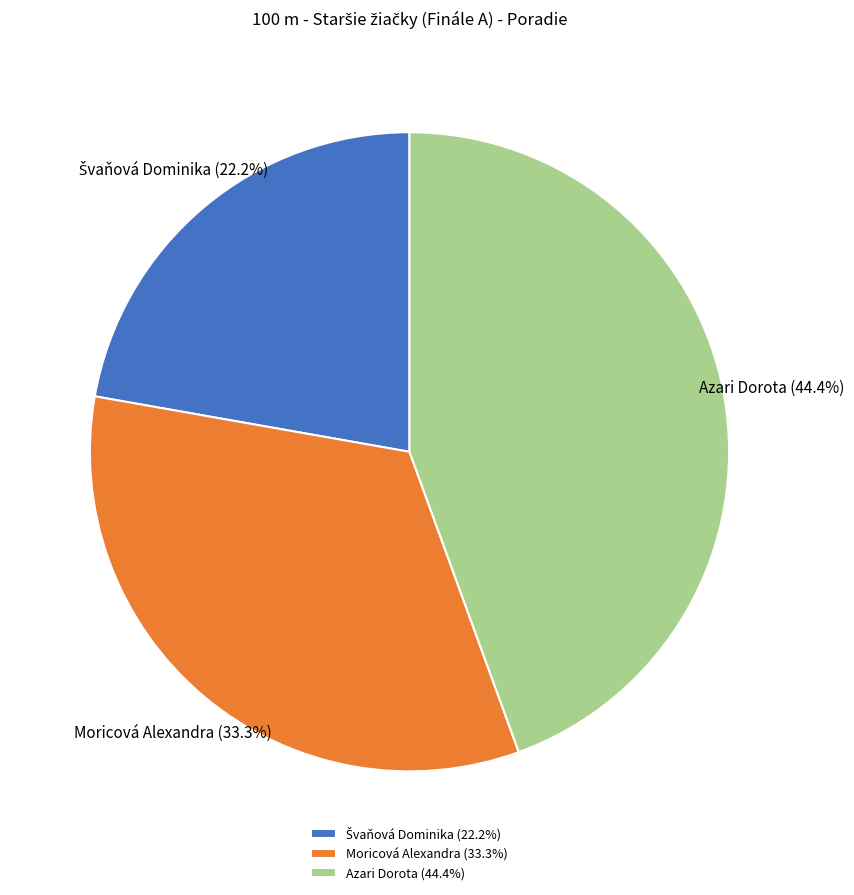

Do Moricová Alexandra (33.3%) and Azari Dorota (44.4%) together represent more than half of the pie?

Yes